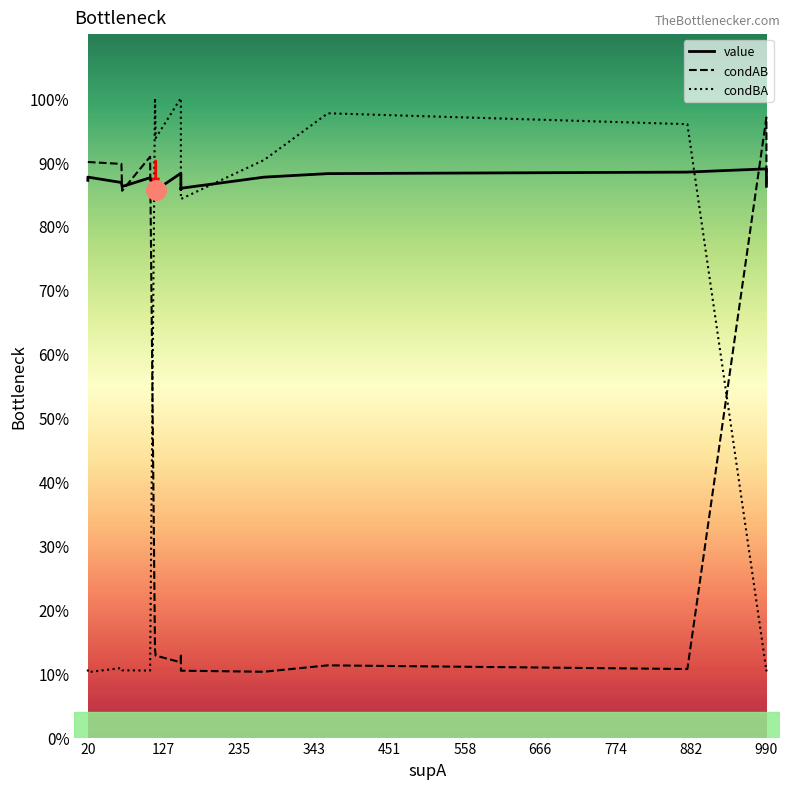

List the series in order of their overall mean, lowest first.

condAB, condBA, value